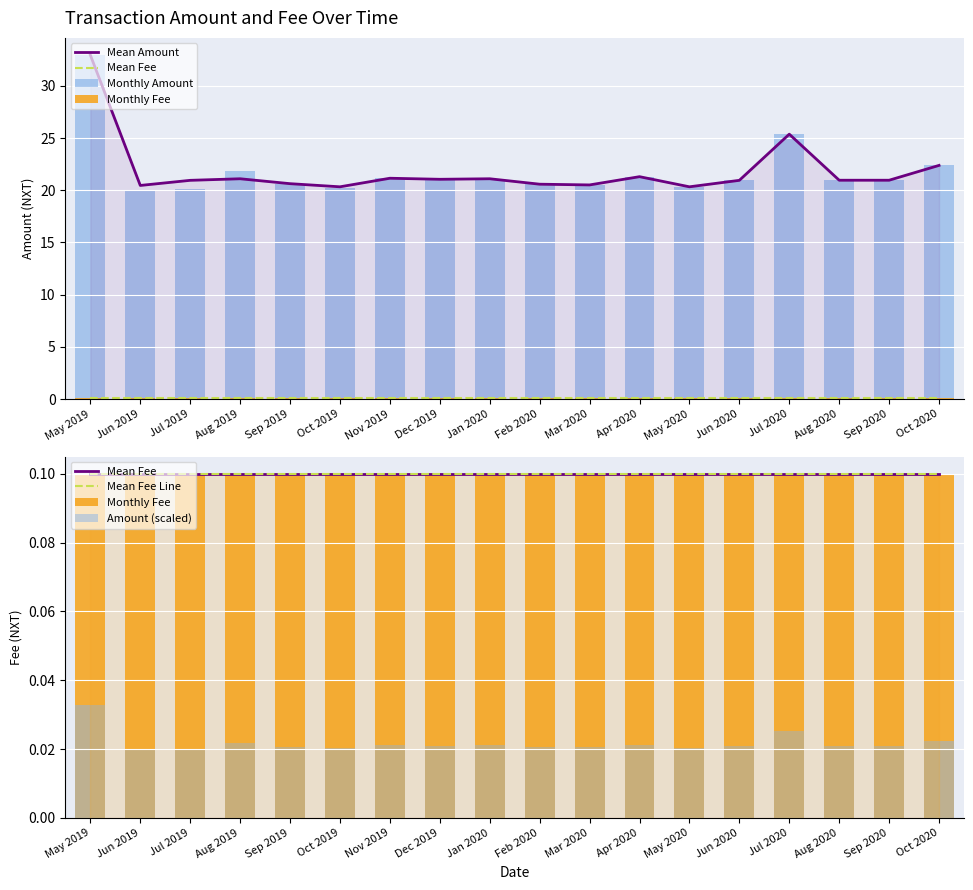

Are the bars horizontal?

No